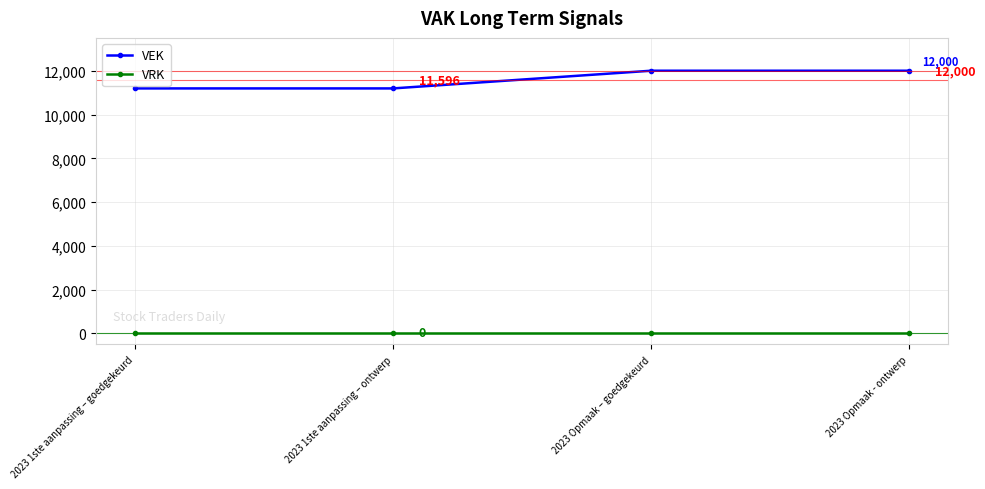

Count the number of categories in the chart.

4